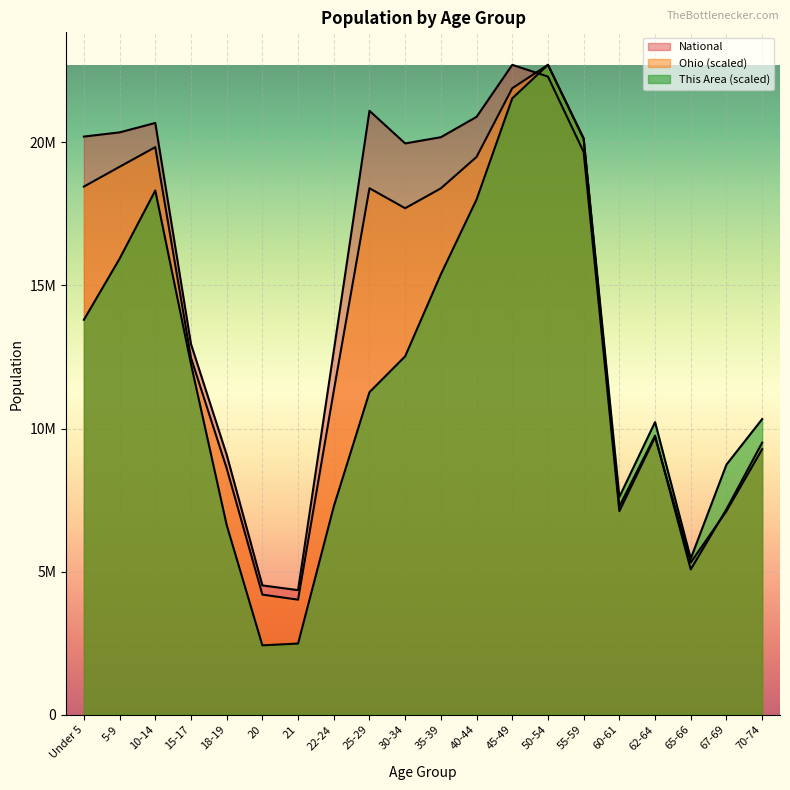

What is the maximum value shown in the chart?

22708591.0